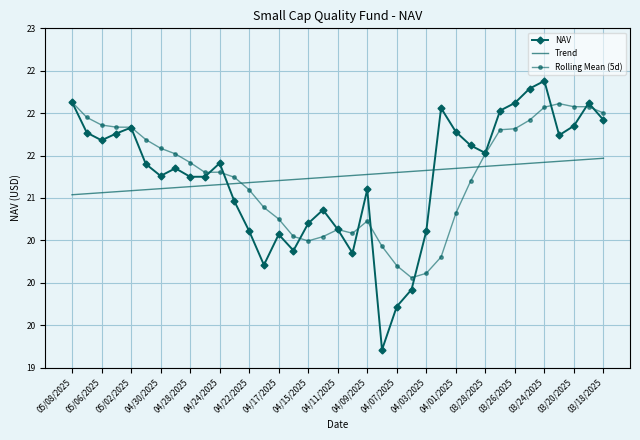

What is the label of the 2nd point from the left?

05/06/2025